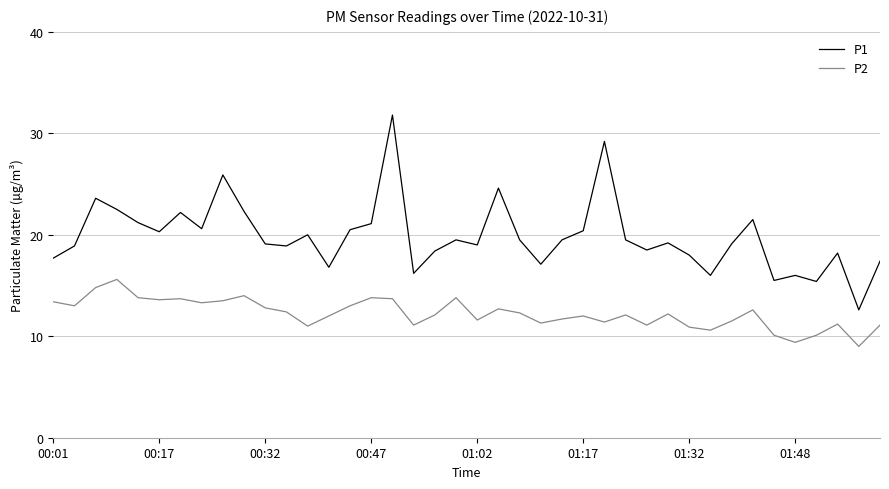

Which series has the largest total across all categories?

P1